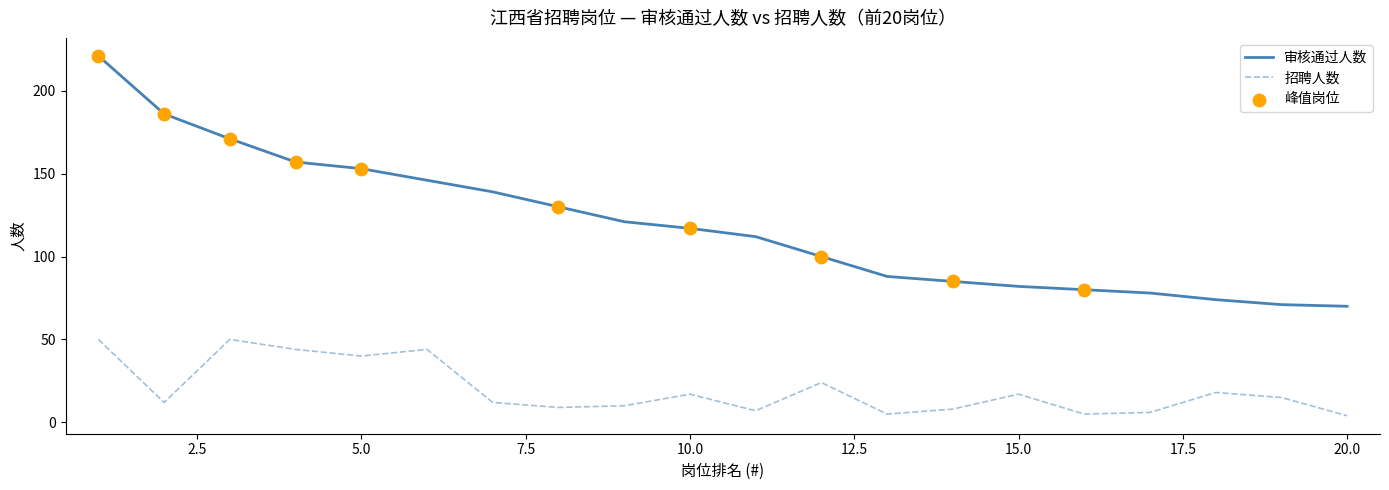

At how many categories does at least one series exceed 7?

20